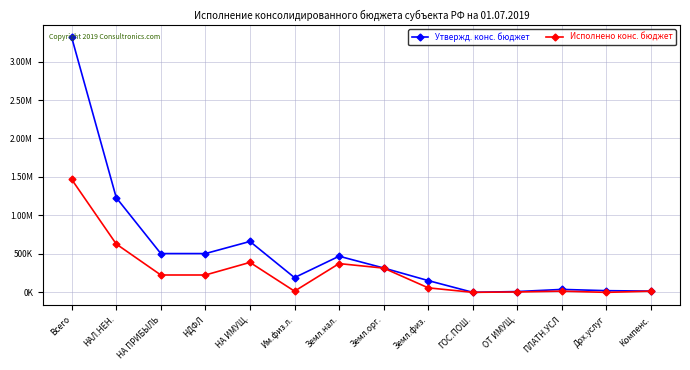

What are all the series names shown in the legend?

Утвержд. конс. бюджет, Исполнено конс. бюджет